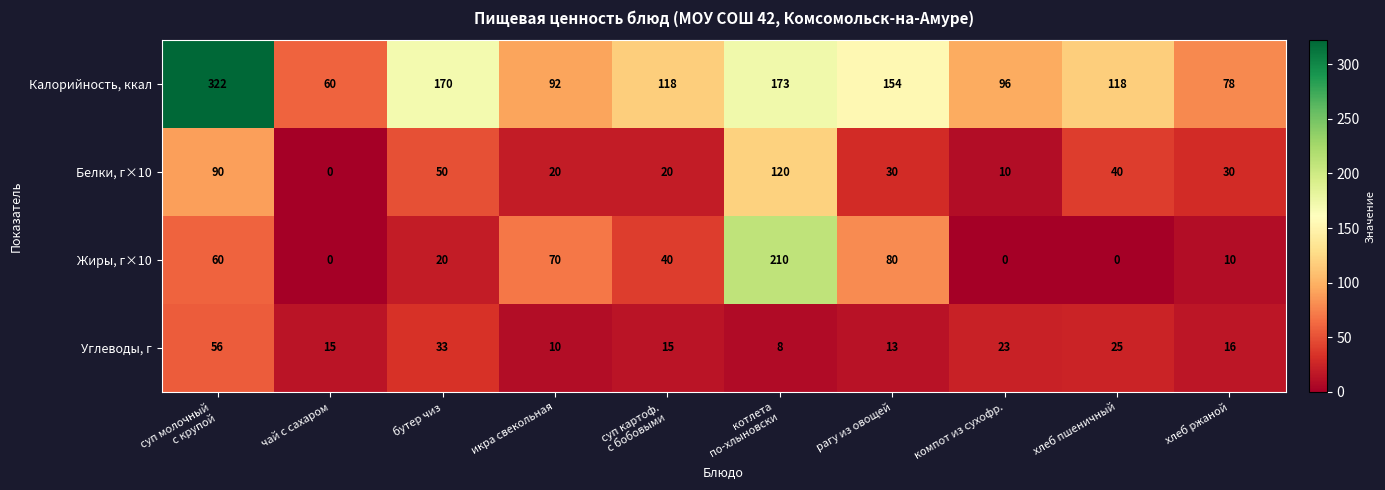

How many categories are shown in the chart?

10